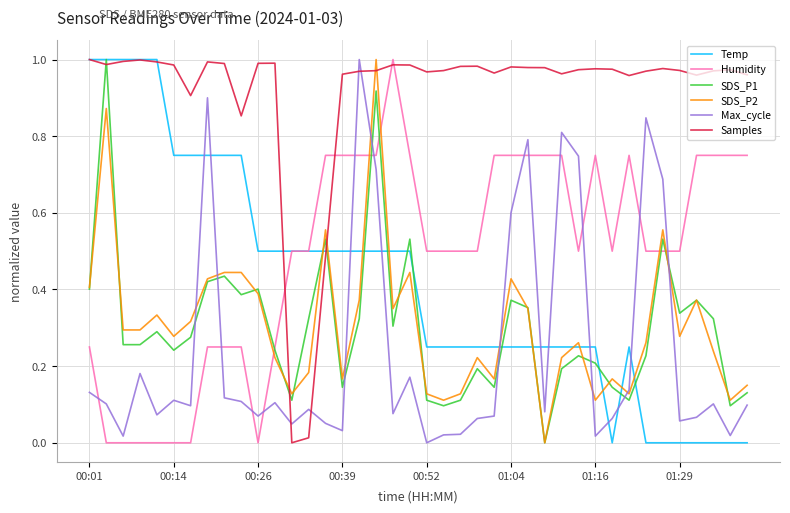

Which series has the largest total across all categories?

Samples